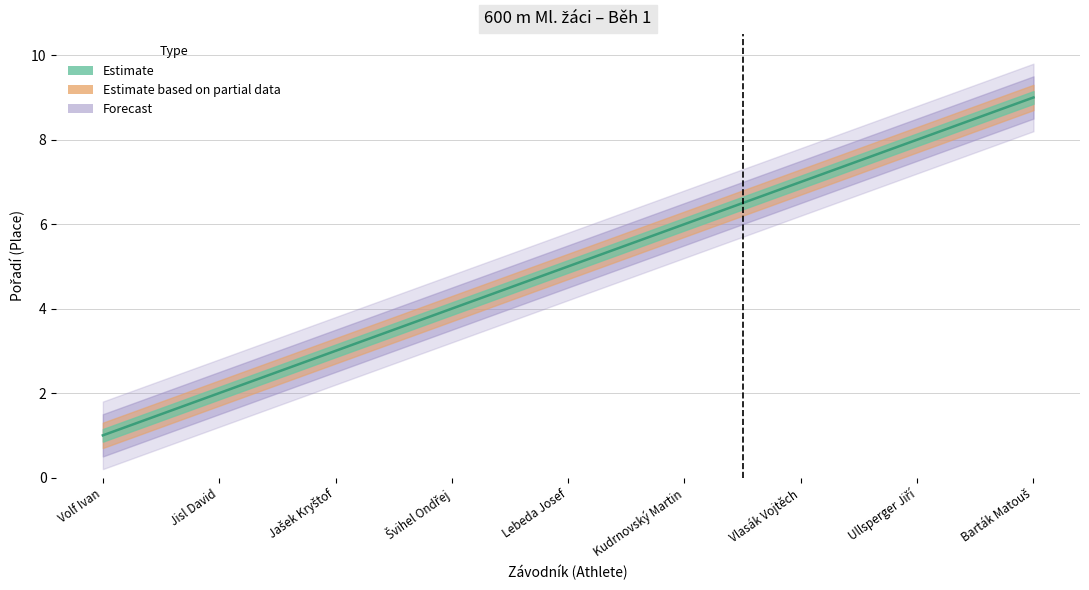

Which category has the highest value across all series?

Barták Matouš